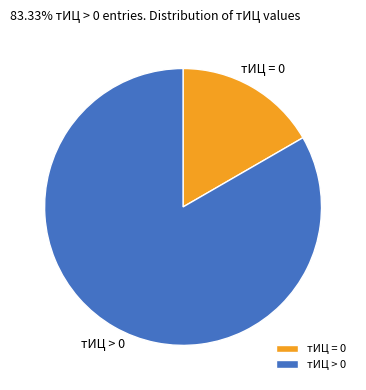

Do тИЦ > 0 and тИЦ = 0 together represent more than half of the pie?

Yes